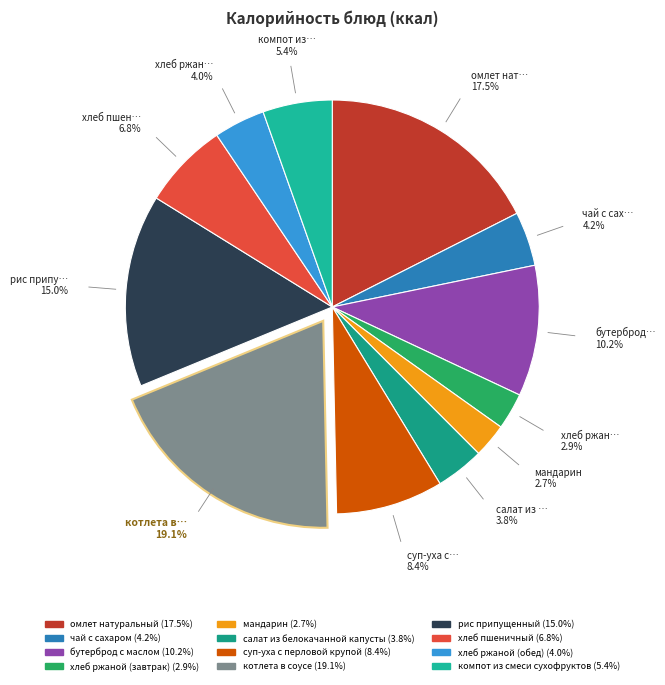

What percentage is NOT represented by хлеб ржаной (обед)?

96.0%